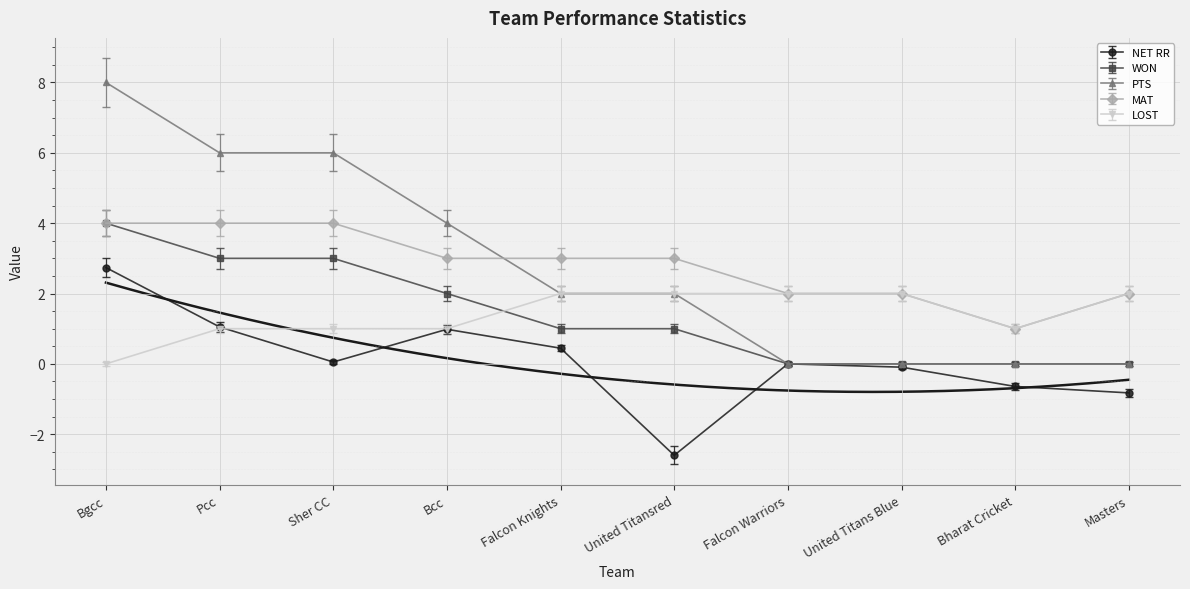

What position from the right is Falcon Warriors?

4